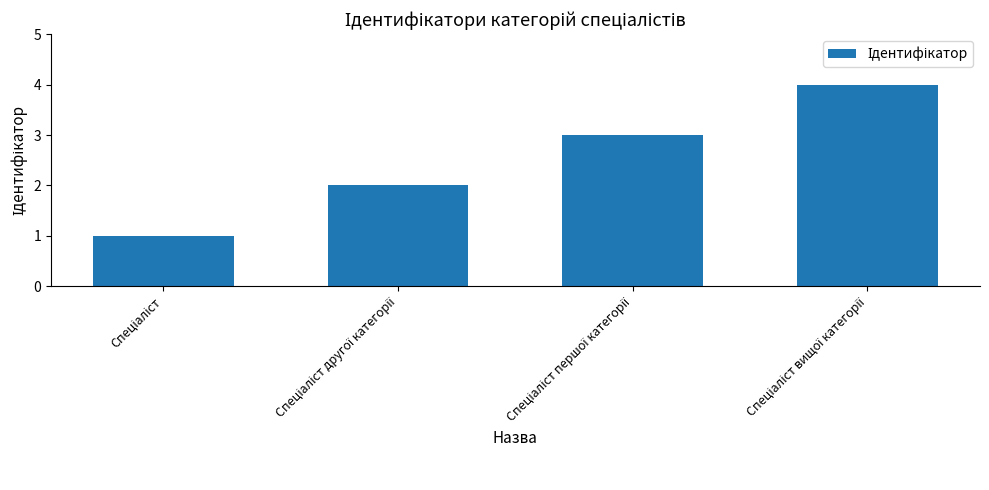

What is the greatest value displayed?

4